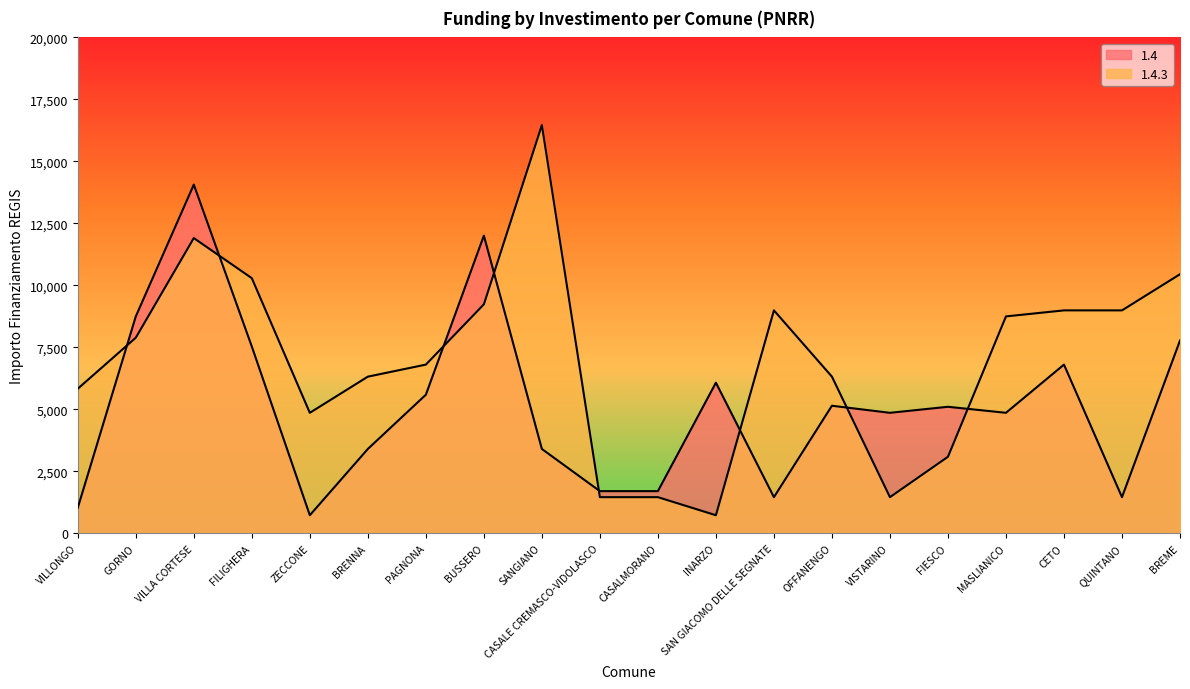

The value of 1.4 at MASLIANICO is 2873. True or false?

False